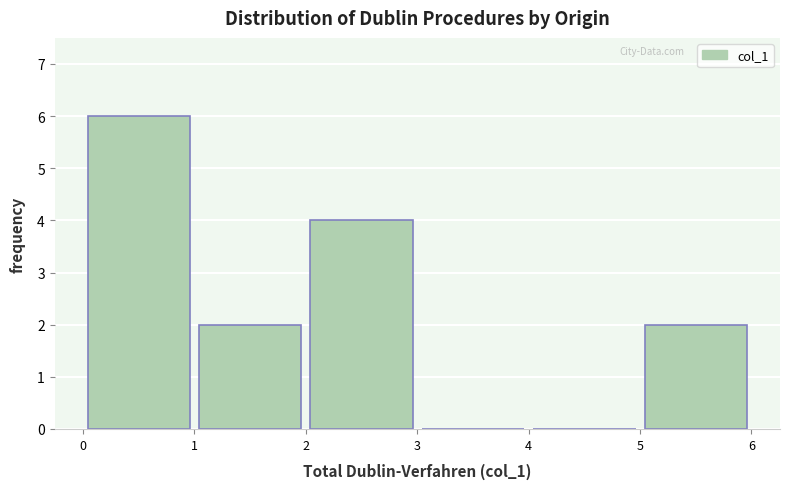

Reading left to right, transcribe this chart: for each bar, give the range it covers on the x-axis and its height. The values are not printed on the chart, so give them approximately, as read against the axis.

0 to 1: 6
1 to 2: 2
2 to 3: 4
3 to 4: 0
4 to 5: 0
5 to 6: 2